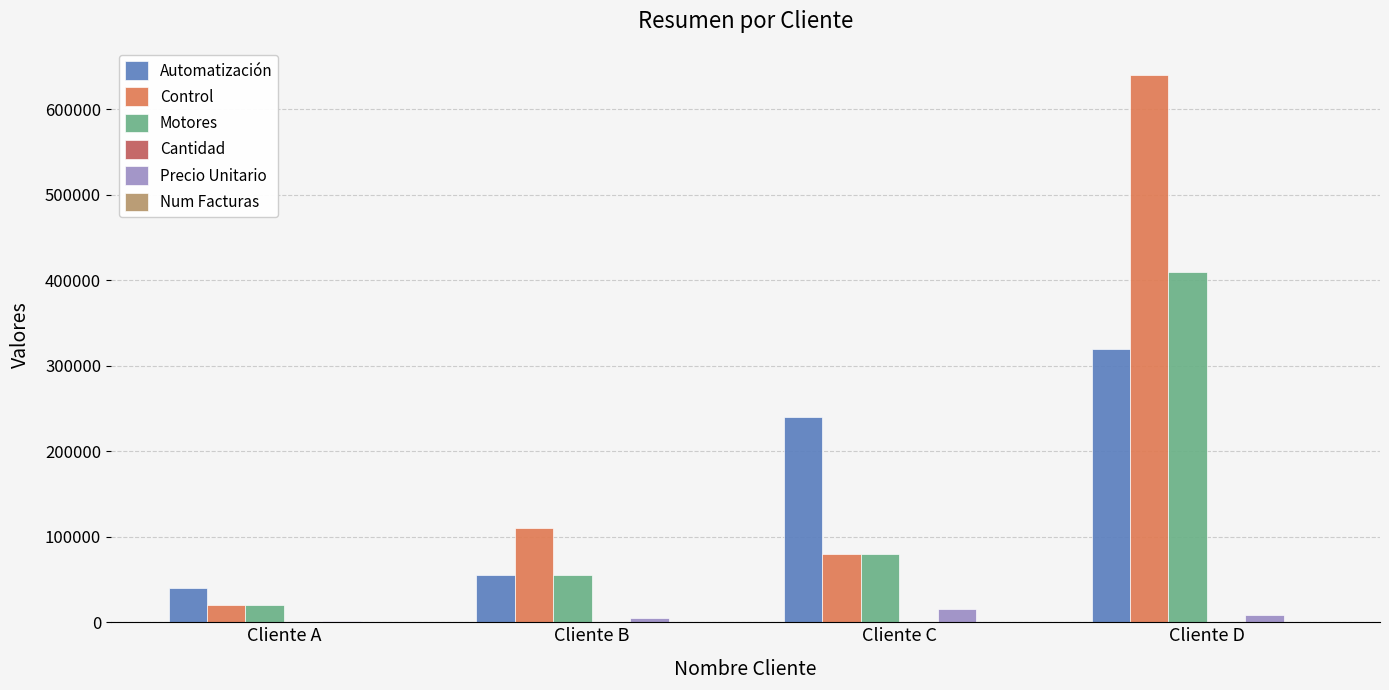

What is the highest value of the Precio Unitario series?

16000